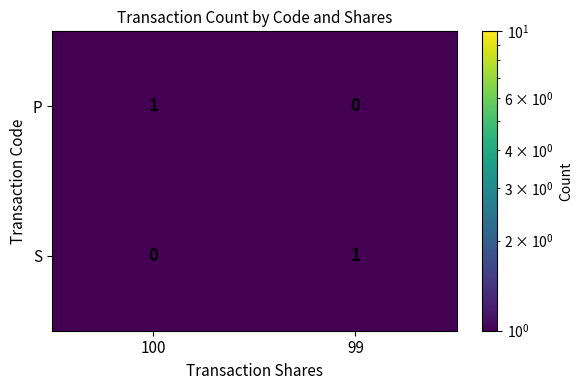

At which label does S reach its peak?

99